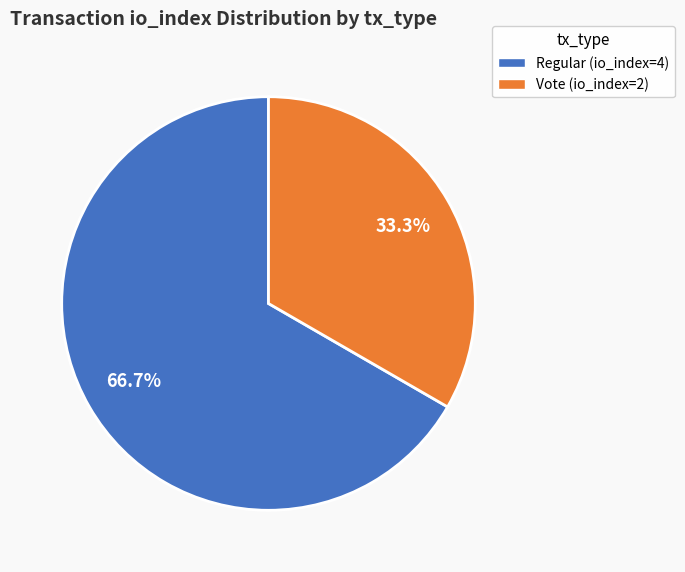

Does Vote (io_index=2) account for over 50% of the chart?

No